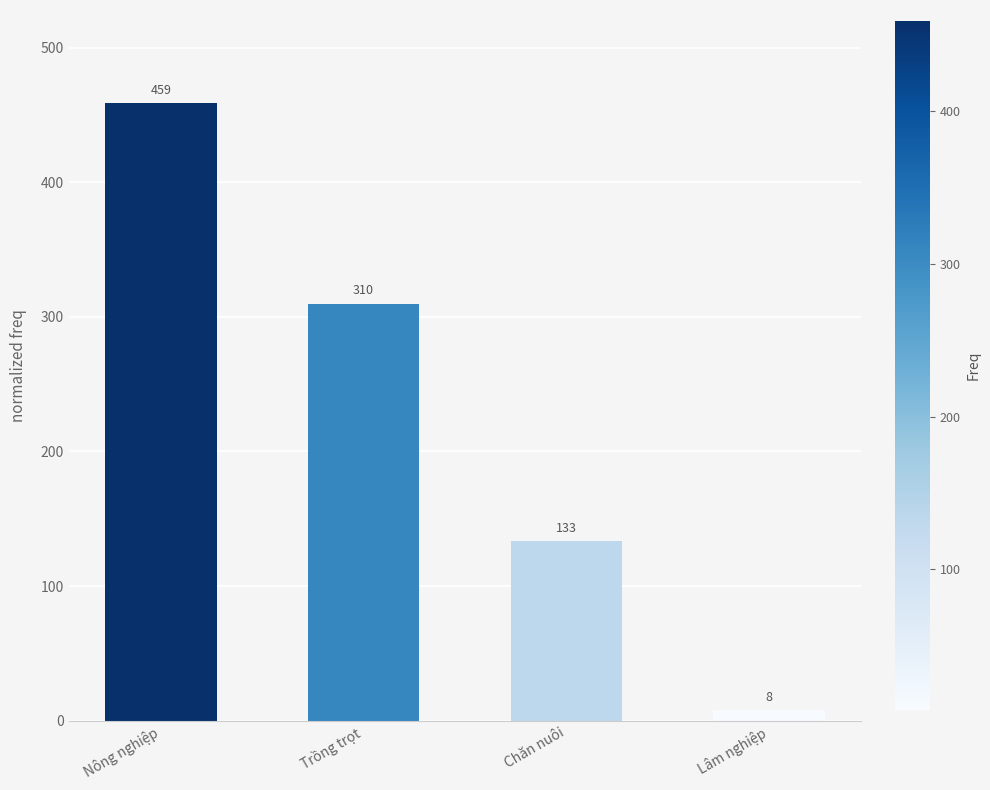

What is the value of the 2nd bar from the left?

309.8